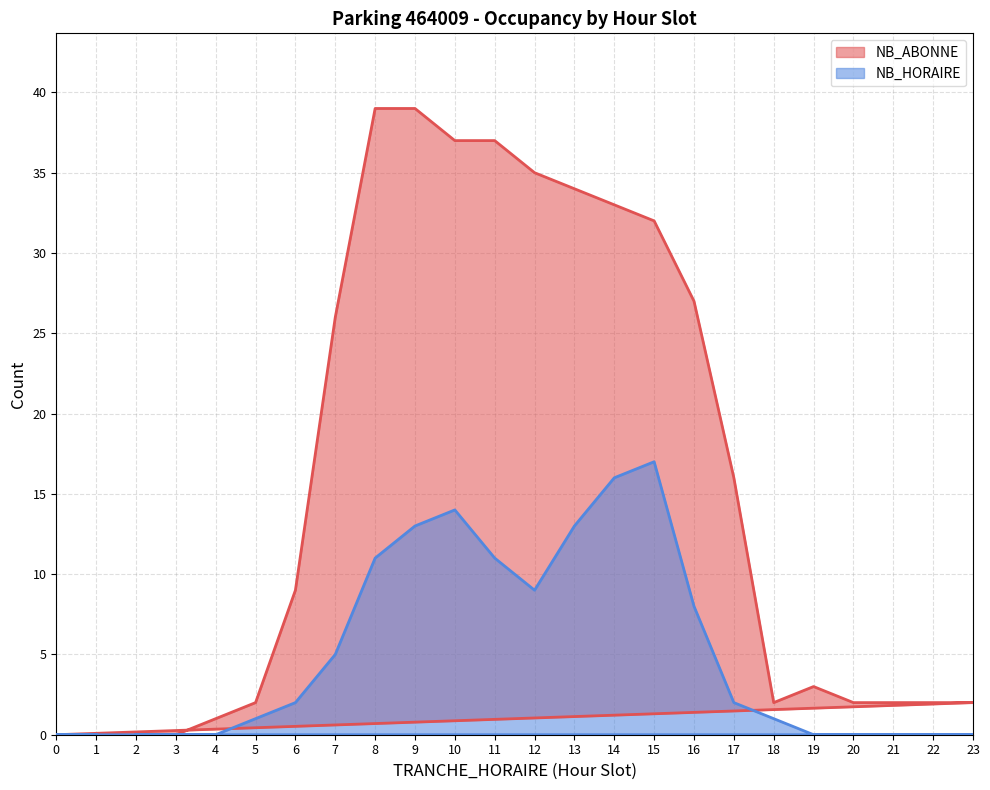

List the labels in order of NB_ABONNE value, smallest first.

2, 3, 0, 1, 4, 5, 18, 20, 21, 22, 23, 19, 6, 17, 7, 16, 15, 14, 13, 12, 10, 11, 8, 9